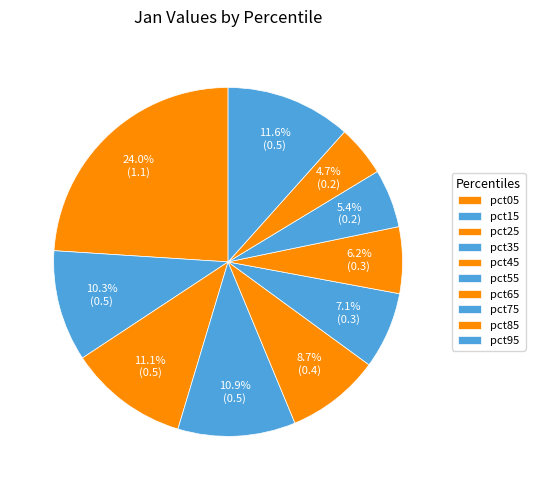

What is the smallest slice in the pie chart?

pct85